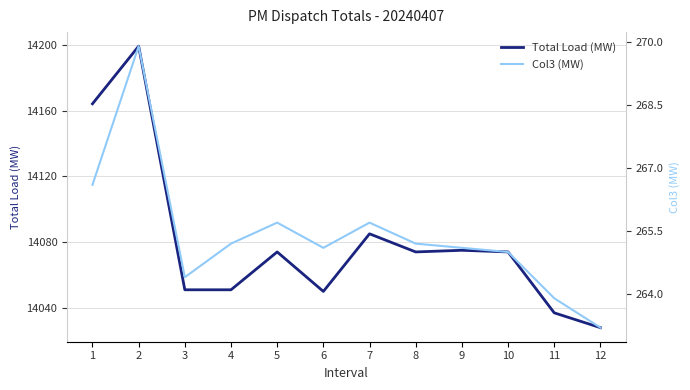

True or false: Col3 (MW) and Total Load (MW) intersect in this chart.

False